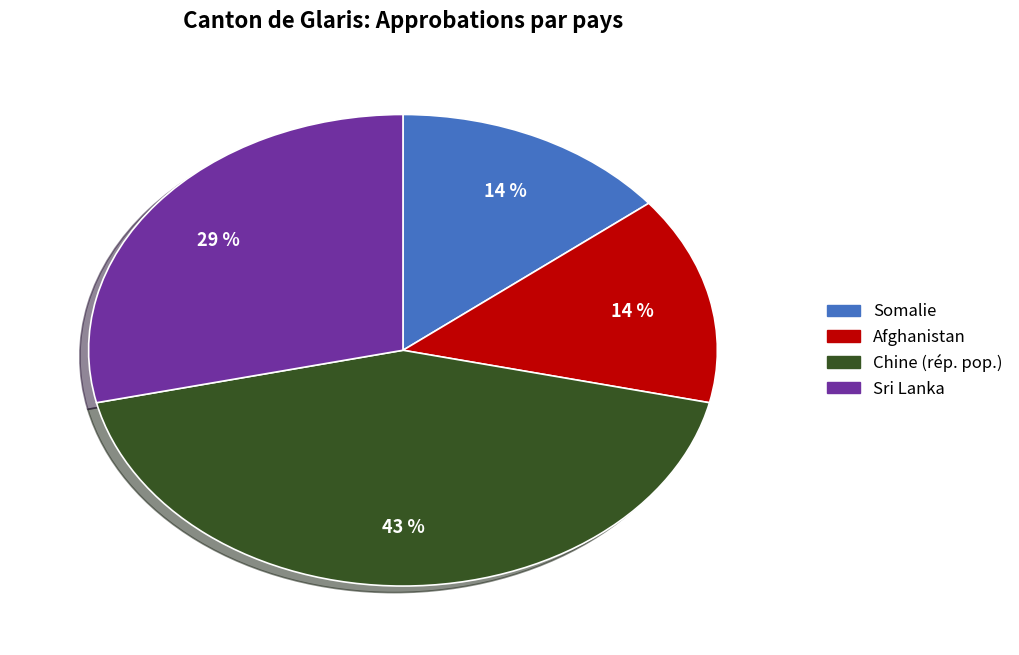

Do Chine (rép. pop.) and Somalie together represent more than half of the pie?

Yes